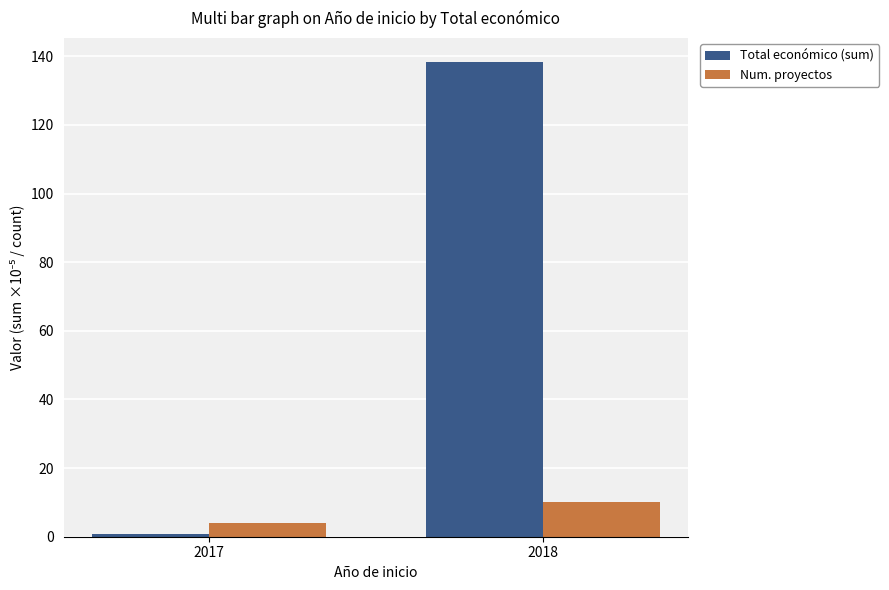

What is the difference between the highest and lowest values at 2018?

128.4